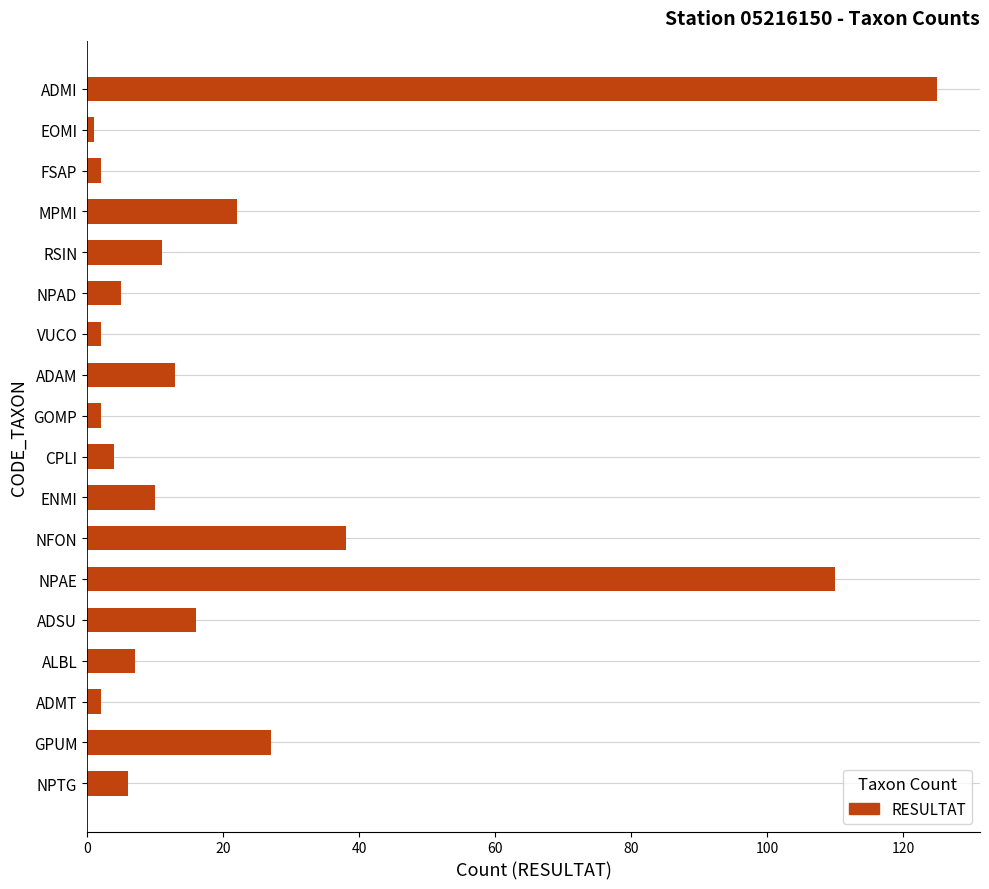

How many bars are there in total?

18